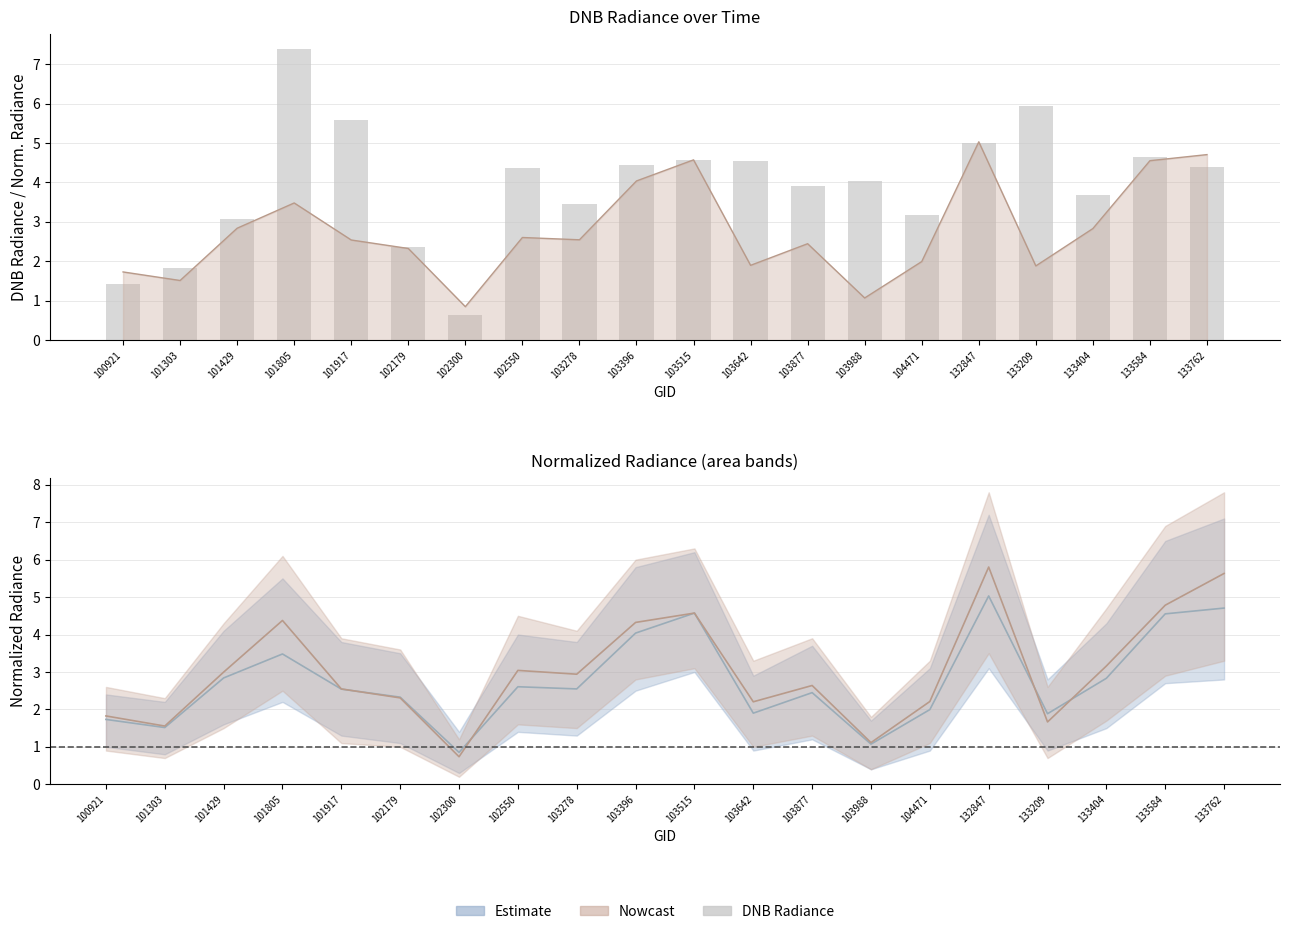

Reading left to right, list all the values displayed in this chart.

100921=1.4	101303=1.8	101429=3.1	101805=7.4	101917=5.6	102179=2.4	102300=0.6	102550=4.4	103278=3.4	103396=4.4	103515=4.6	103642=4.5	103877=3.9	103988=4.0	104471=3.2	132847=5.0	133209=5.9	133404=3.7	133584=4.7	133762=4.4